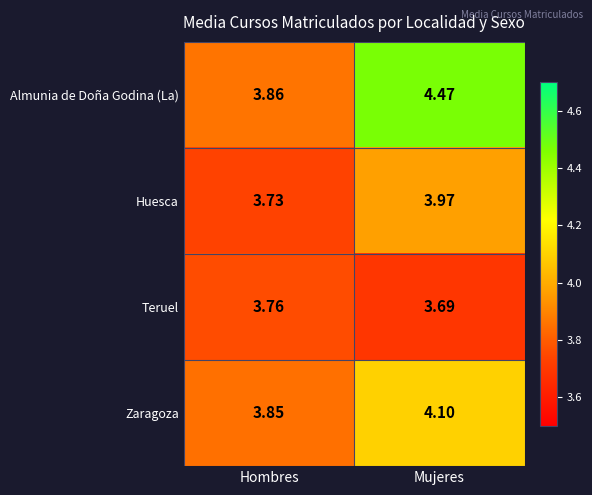

Rank the series by their average value, from lowest to highest.

Teruel, Huesca, Zaragoza, Almunia de Doña Godina (La)